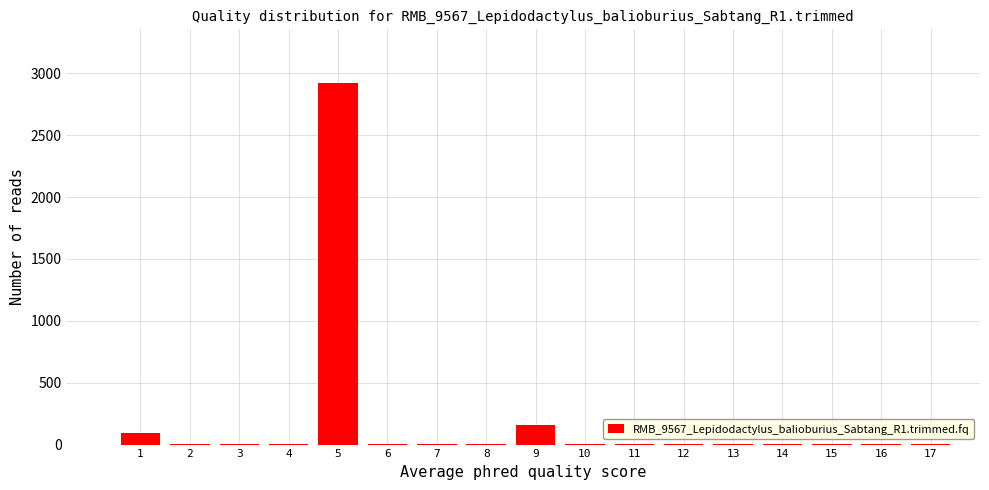

What is the greatest value displayed?

2918